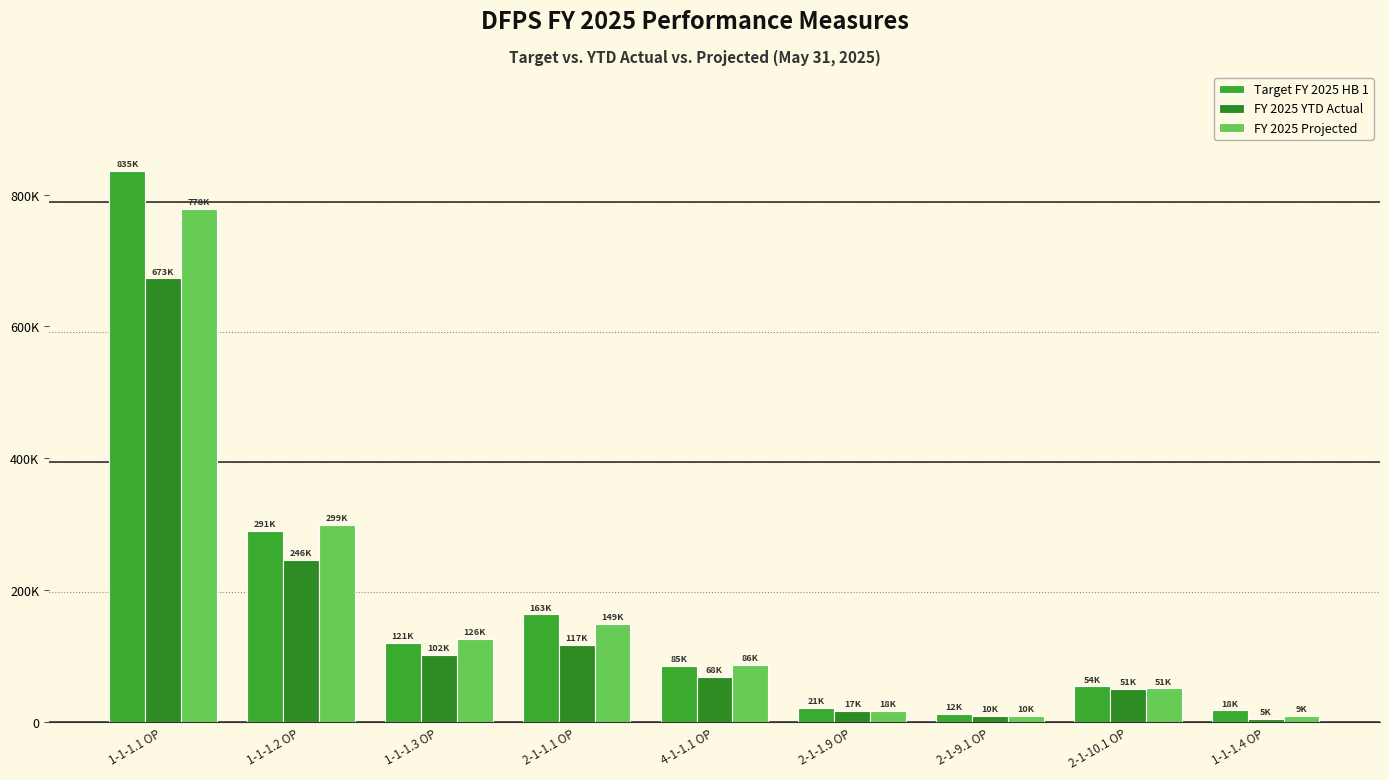

Does the chart contain stacked bars?

No